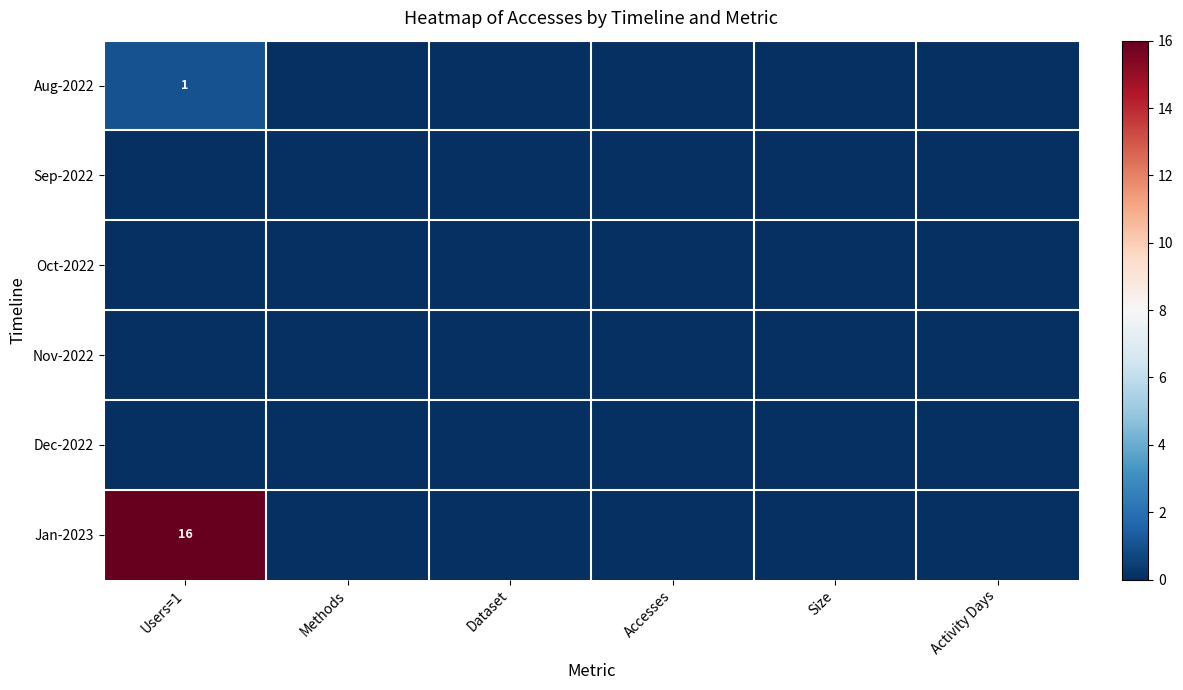

Rank the series at Users=1 from highest to lowest value.

Jan-2023, Aug-2022, Sep-2022, Oct-2022, Nov-2022, Dec-2022